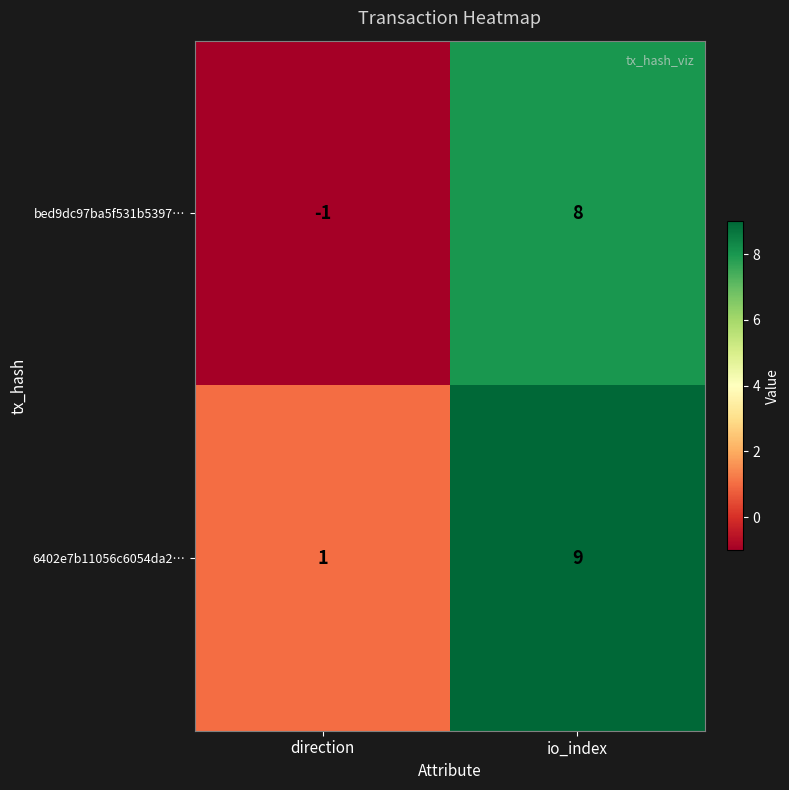

True or false: 6402e7b11056c6054da2… has a value of 4 at io_index.

False